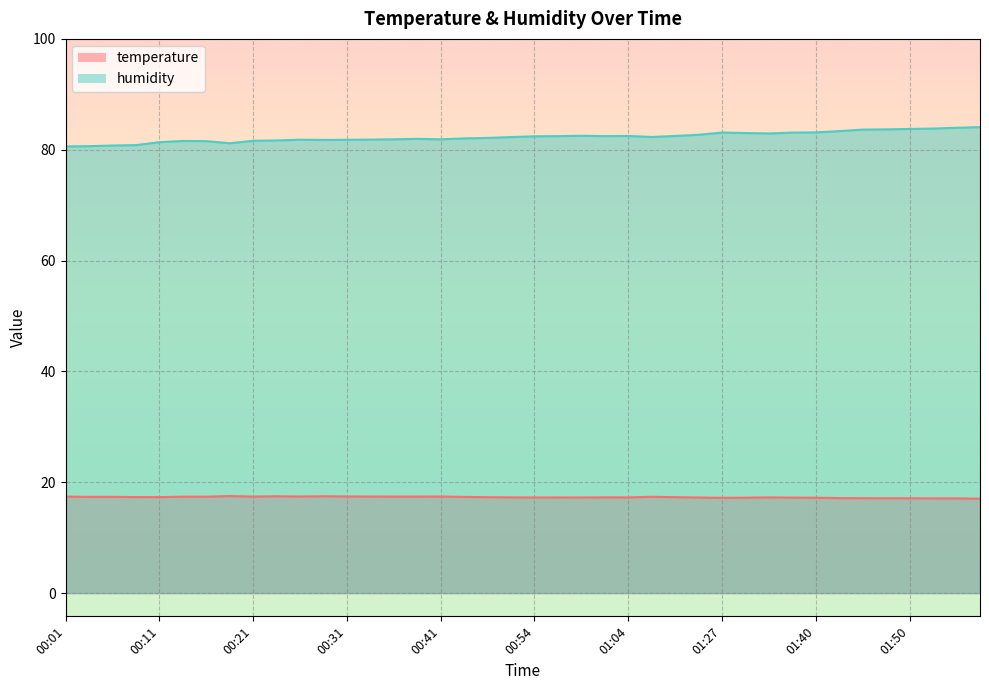

What position from the right is 01:38?

9